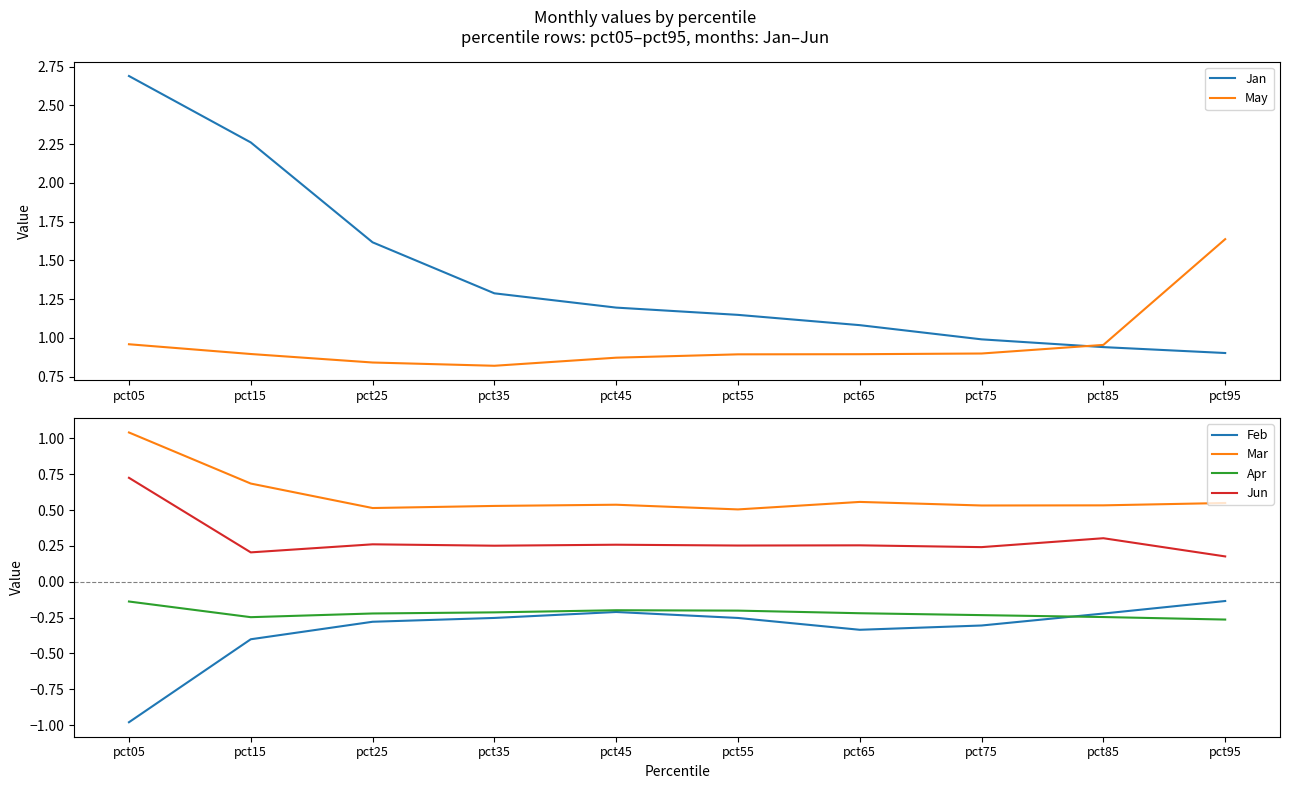

True or false: Jun has a value of 0.2 at pct85.

False